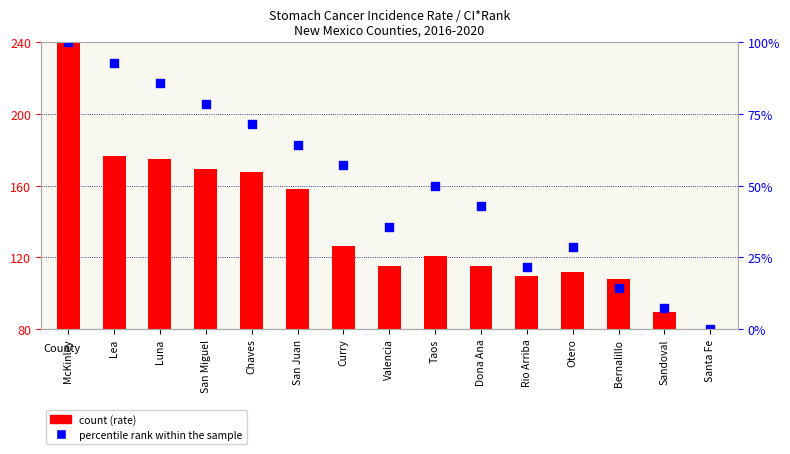

Which series reaches the minimum Y coordinate?

count